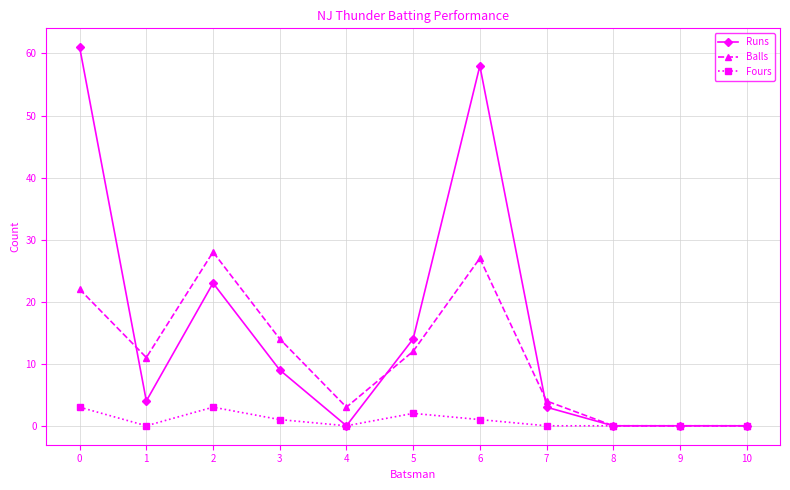

Is this an area chart (filled region under the line)?

No